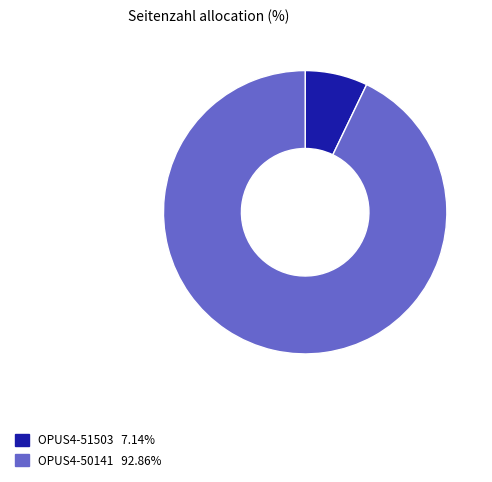

Rank the categories by value from lowest to highest.

OPUS4-51503, OPUS4-50141